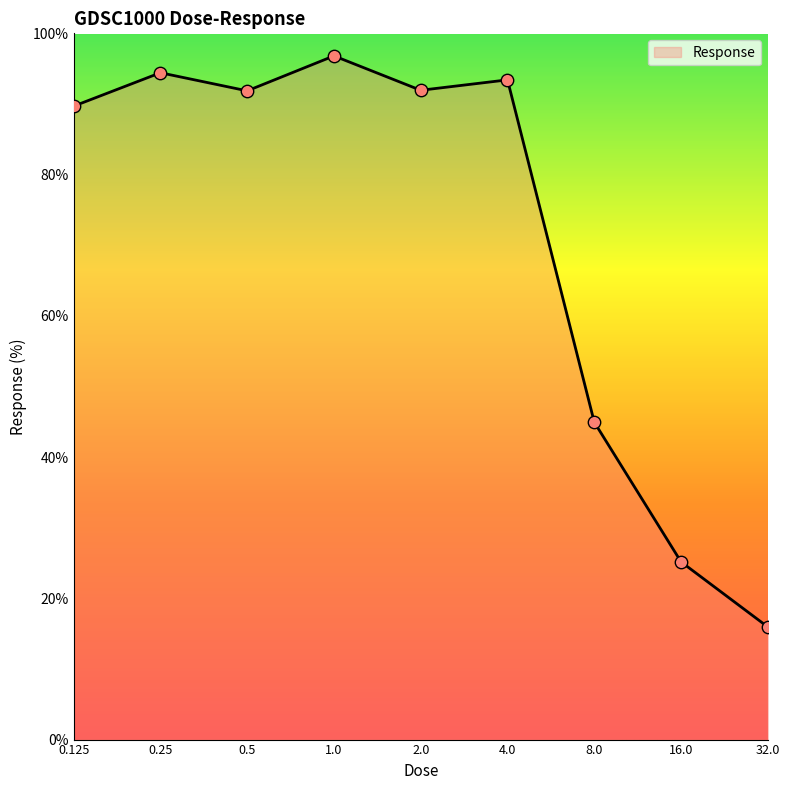

What is the difference between the maximum and minimum values?

80.9